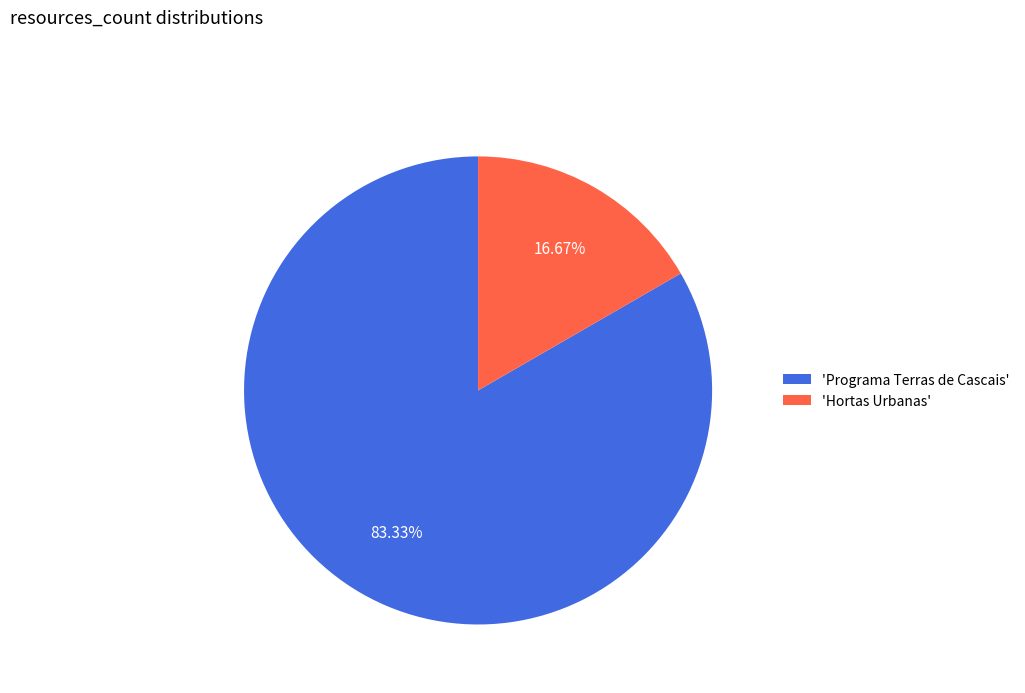

Which has a higher value, 'Programa Terras de Cascais' or 'Hortas Urbanas'?

'Programa Terras de Cascais'